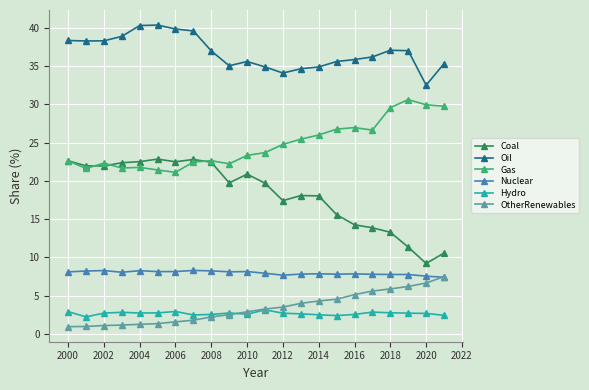

What is the value of the Nuclear point at the 9th from the left?

8.2